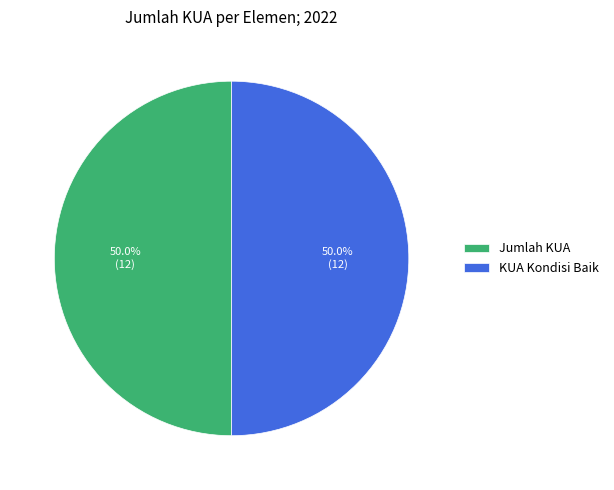

To the nearest percent, what is the difference between the largest and smallest slice percentages?

0%